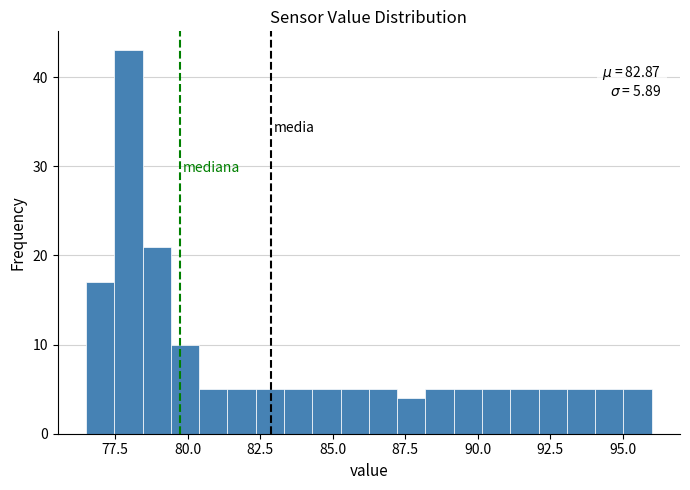

Around what value on the x-axis is the tallest bar? Give the approximate position of its centre, as read against the axis.

78.0